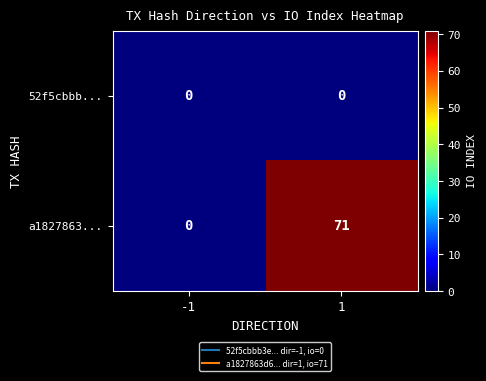

Which series has the largest total across all categories?

a1827863...